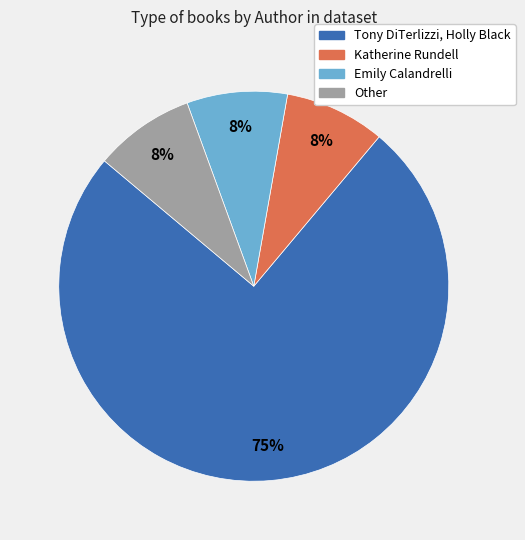

The Tony DiTerlizzi, Holly Black slice represents 75% of the pie. True or false?

True